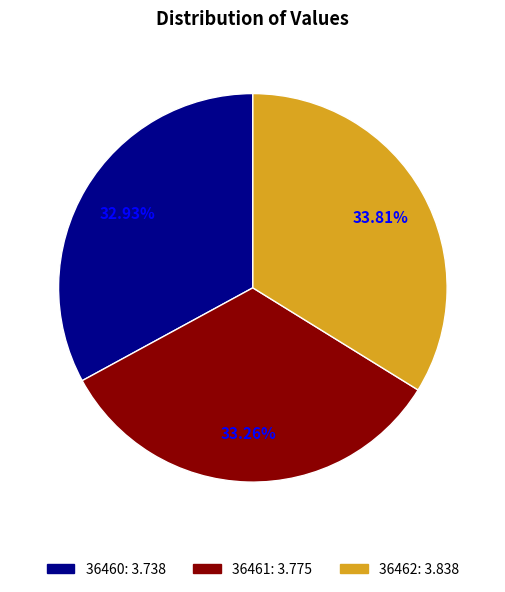

Which slice is the largest?

36462